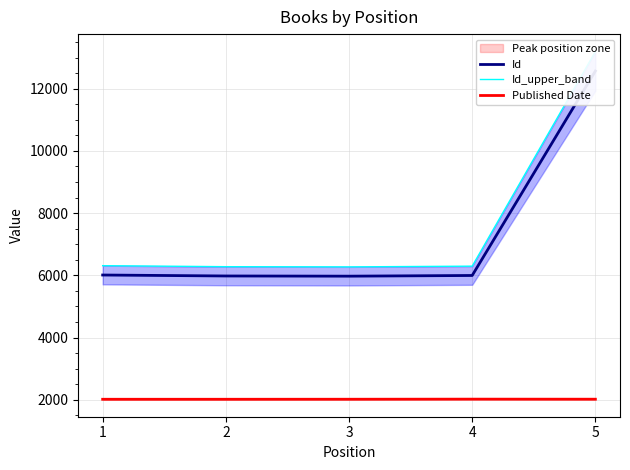

What is the value of the Published Date point at the 1st from the left?

2015.0